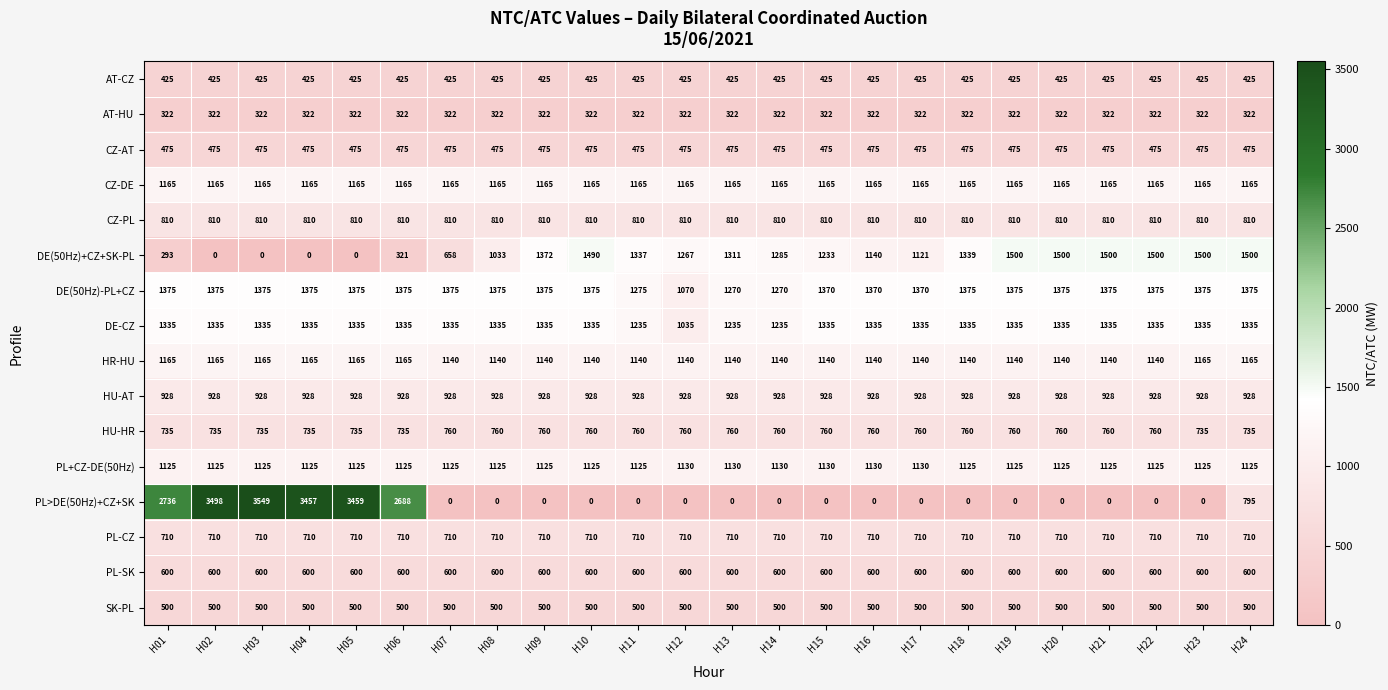

Which series changed the most between H08 and H09?

DE(50Hz)+CZ+SK-PL